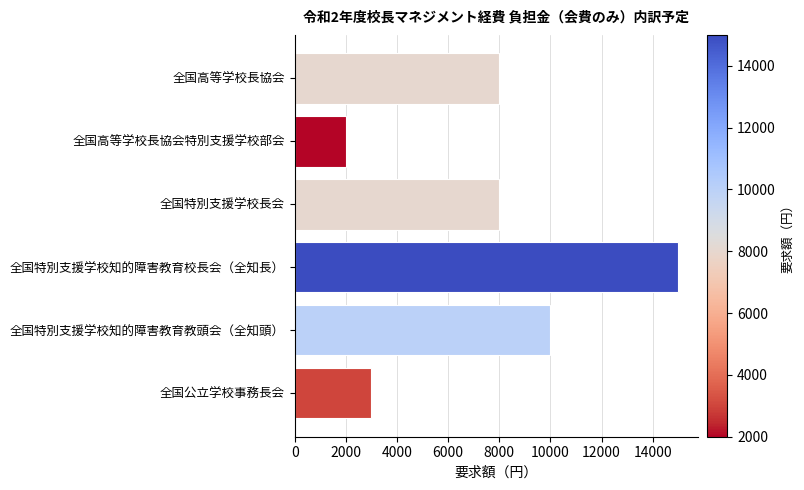

What is the smallest value displayed?

2000